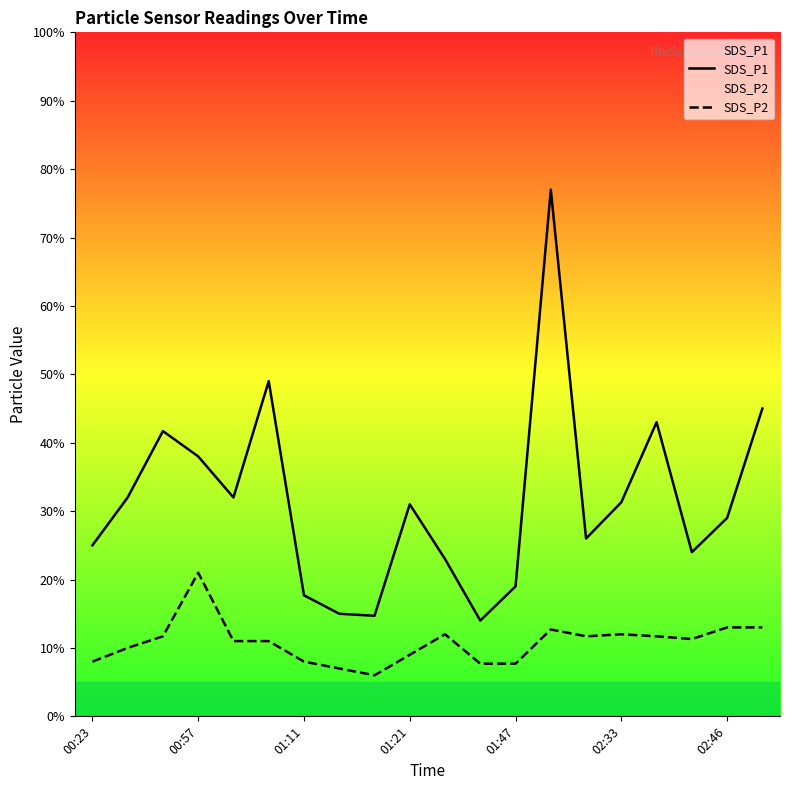

True or false: SDS_P1 and SDS_P2 intersect in this chart.

False